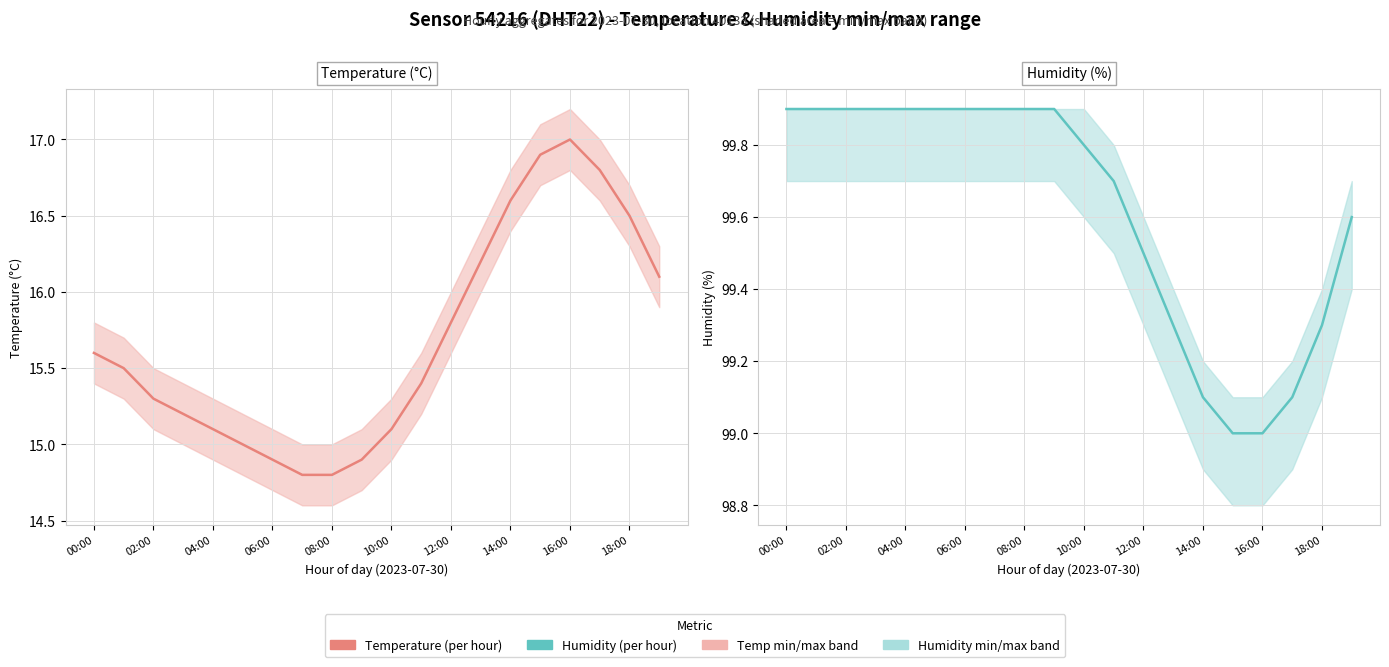

What is the value of the Humidity (%) point at the 13th from the left?

99.5